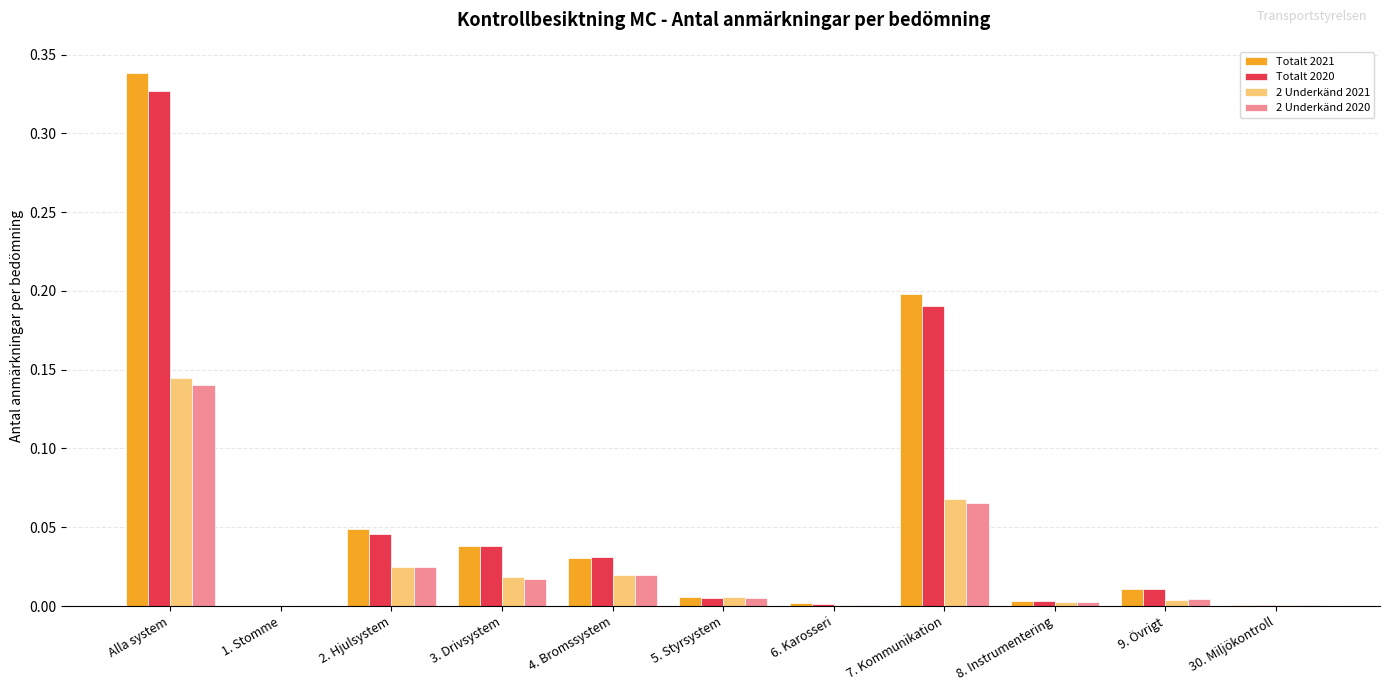

What is the sum of all Totalt 2020 values?

0.7